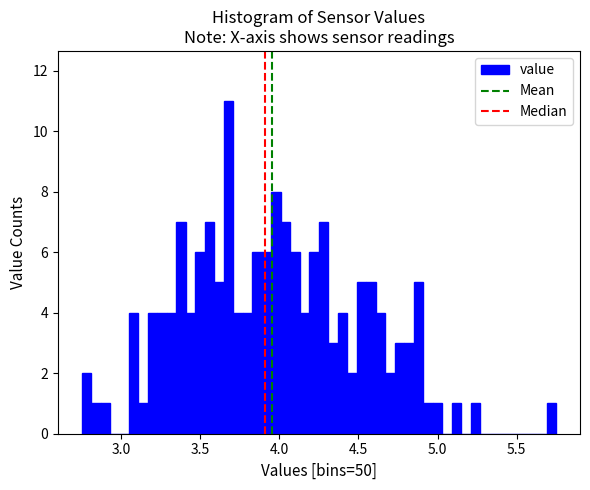

Read against the x-axis, roughly where is the centre of the tallest bar?

3.70